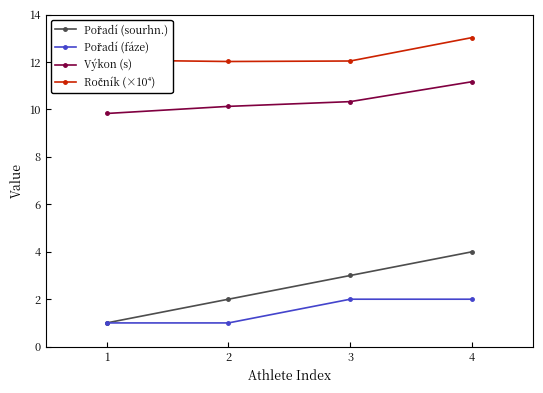

What is the spread (max minus min) of values at 4?

11.0